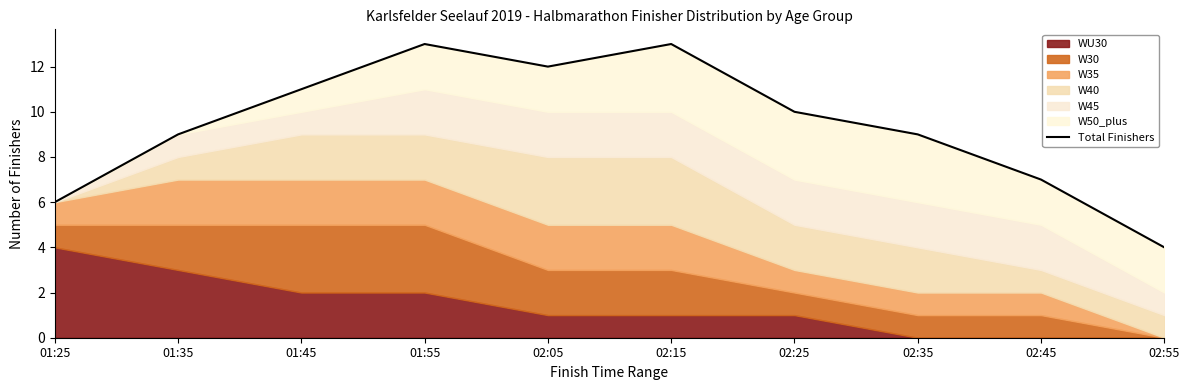

What is the difference between the second highest and second lowest values?

7